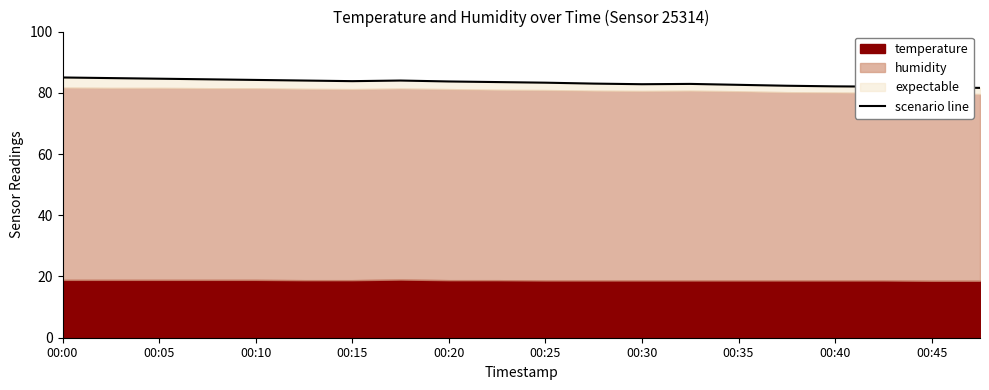

What position from the right is 17?

3